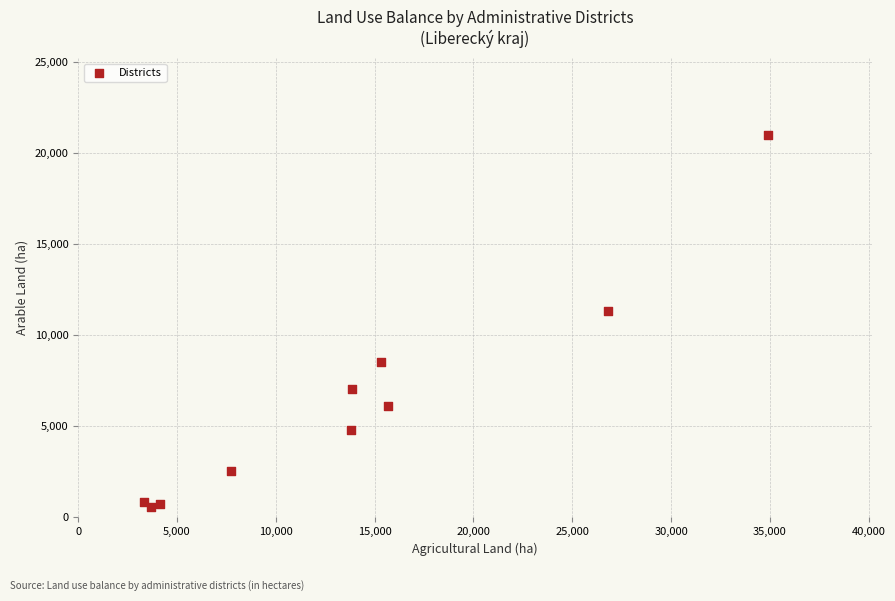

What Y value in the scatter plot is closest to 10789?

11315.3